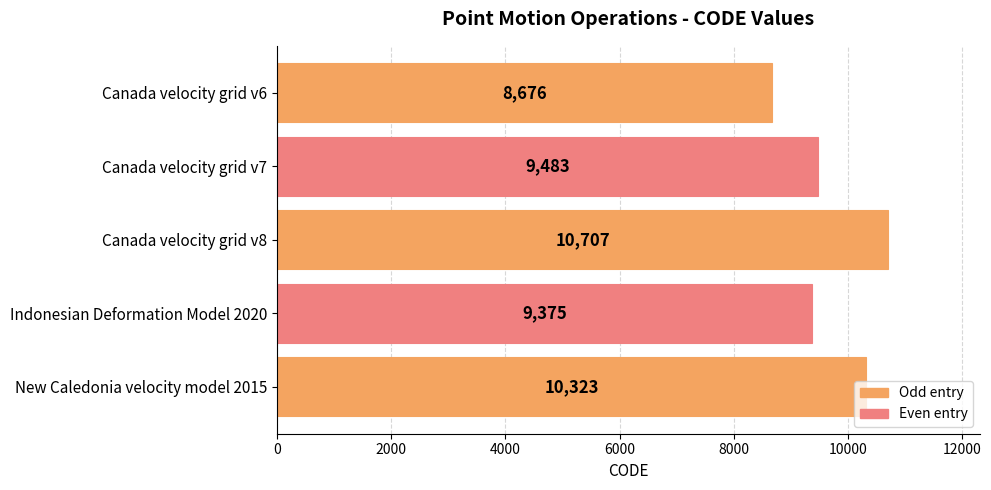

What position from the bottom is Canada velocity grid v7?

4